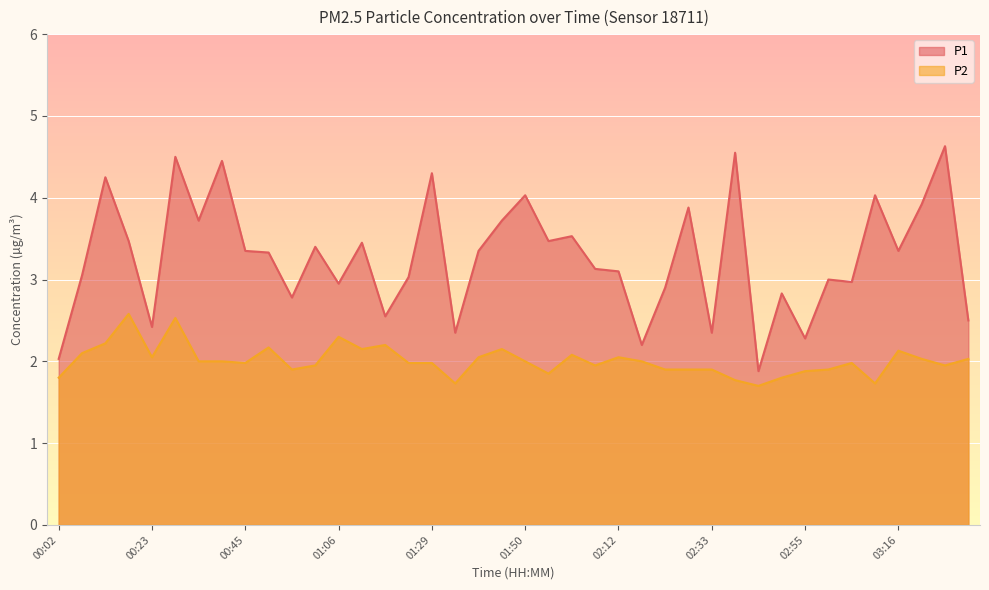

True or false: P2 has more than 0 interior local peaks.

True